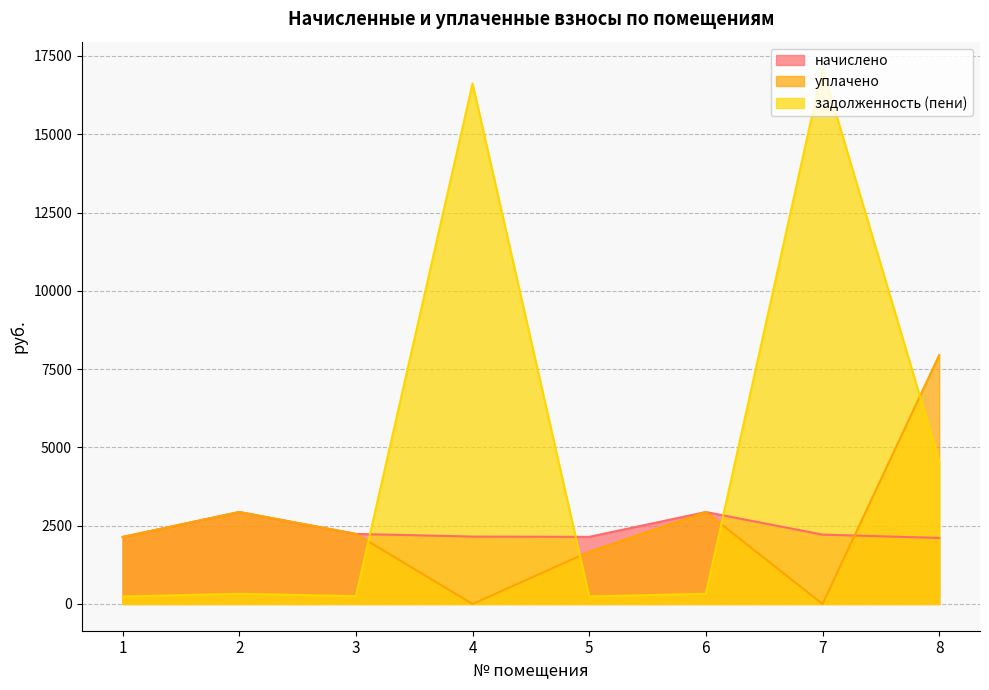

What is the difference between the задолженность (пени) values at 1 and 6?

88.6